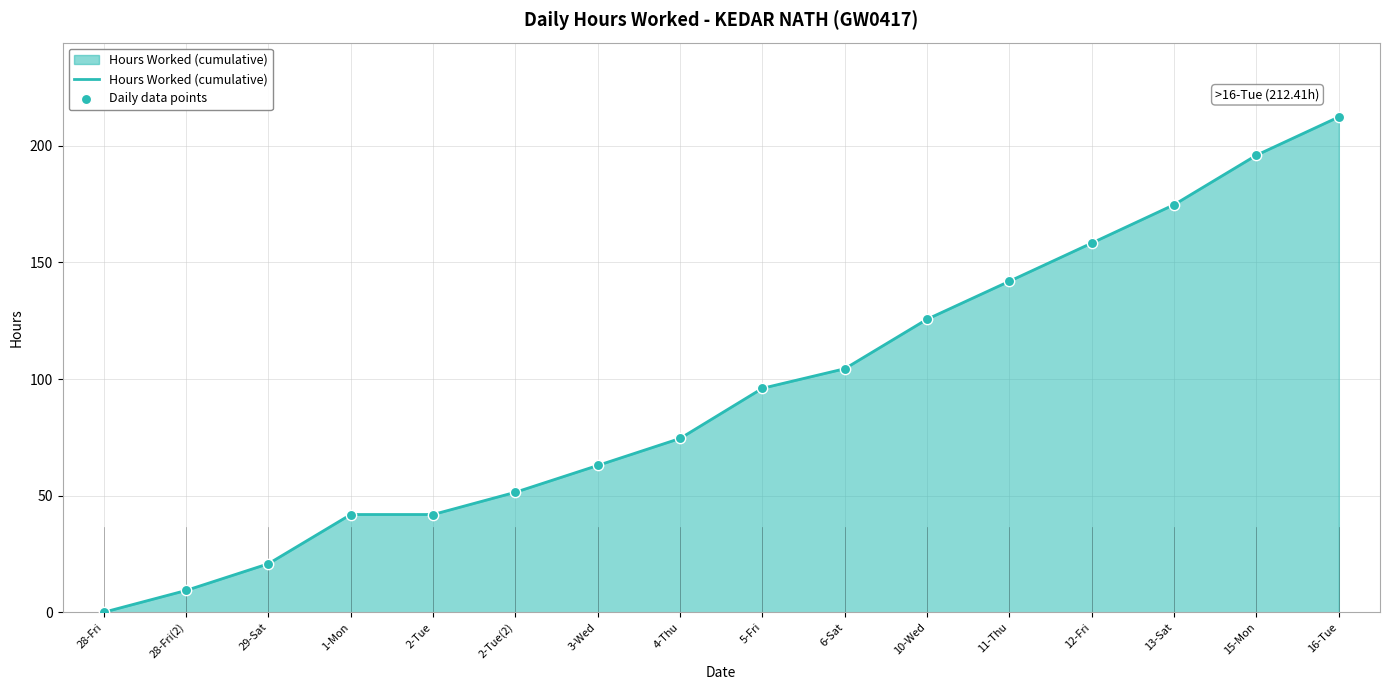

What is the change in value from 4-Thu to 11-Thu?

+67.4